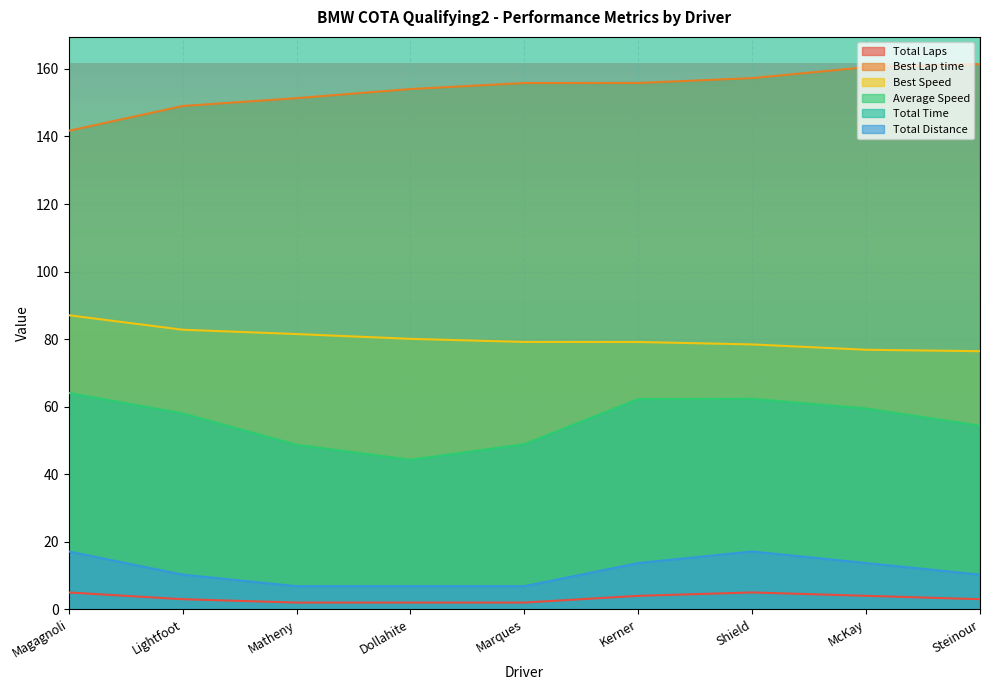

True or false: Best Speed and Total Distance intersect in this chart.

False